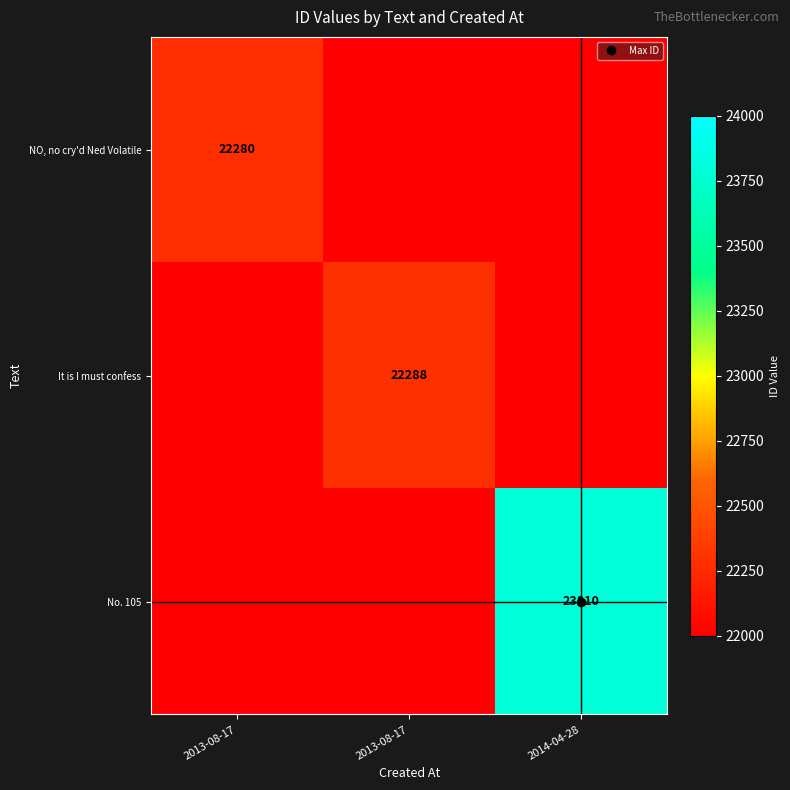

Rank the categories by It is I must confess value from highest to lowest.

2013-08-17, 2013-08-17, 2014-04-28